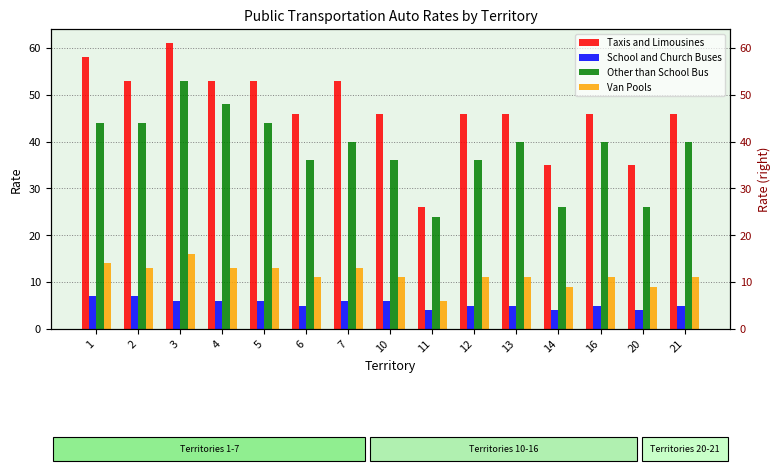

What is the difference between the highest and lowest values at 14?

31